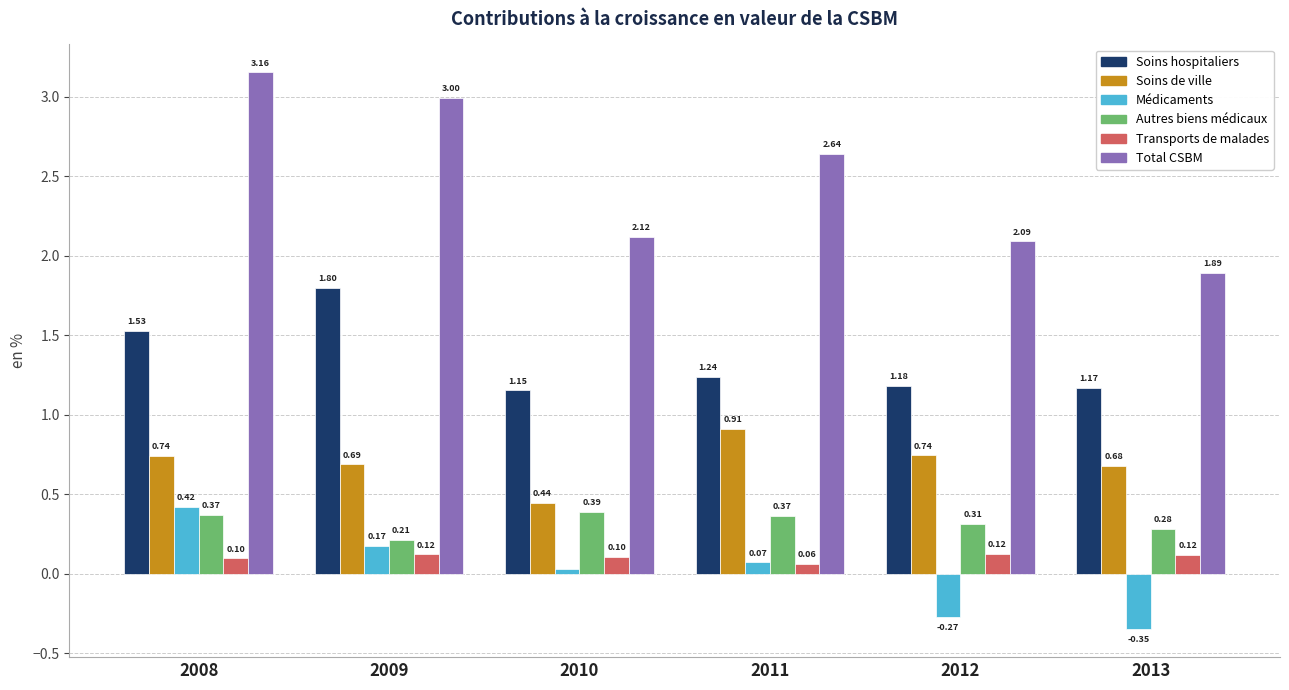

What is the sum of all Soins de ville values?

4.2